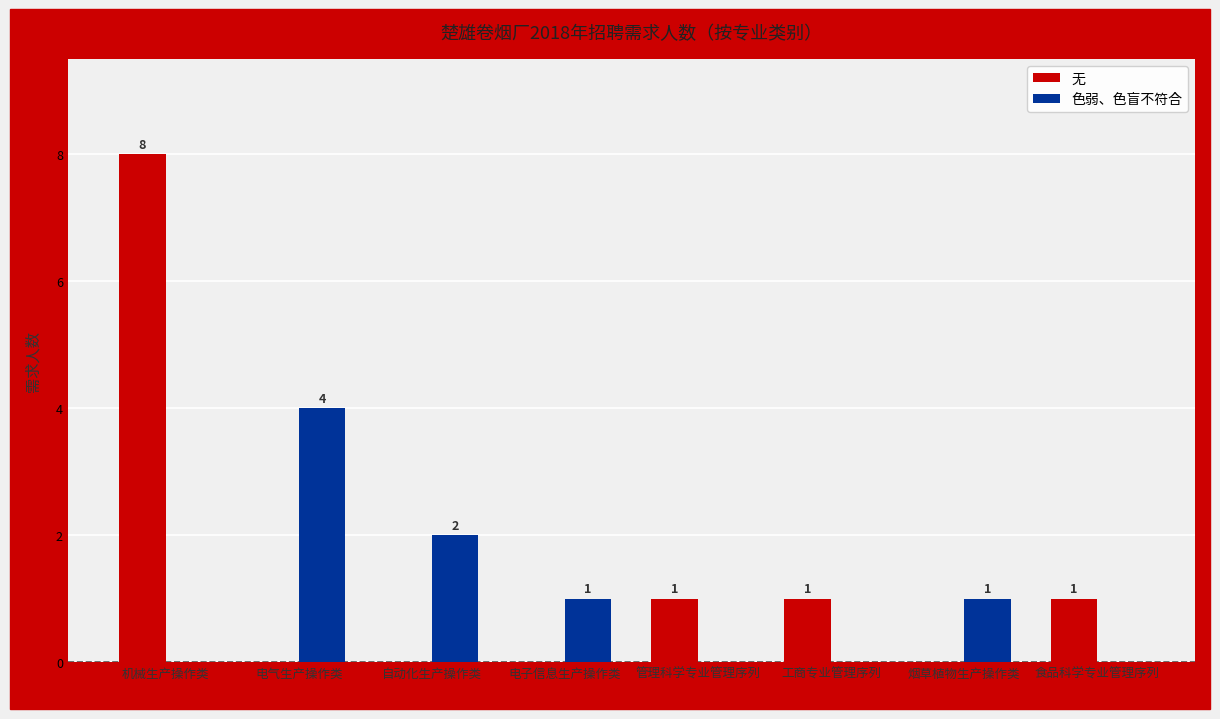

Which series has the largest total across all categories?

无